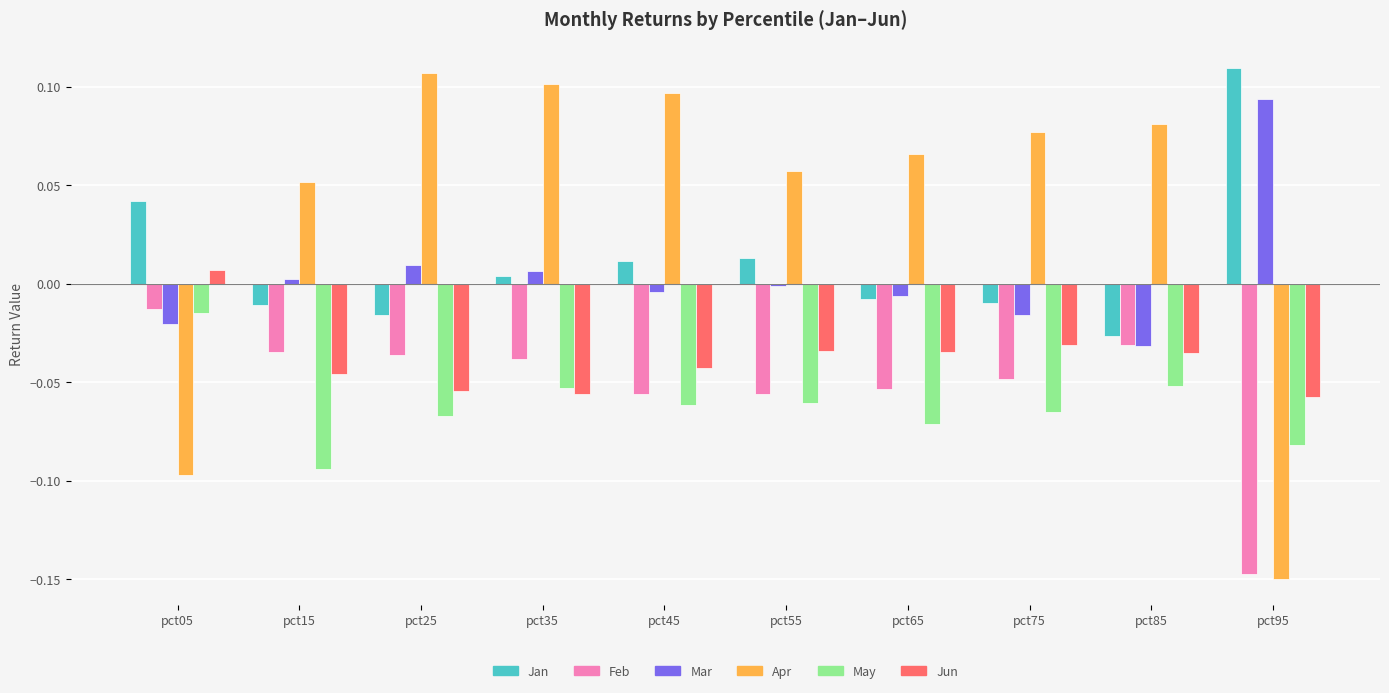

What is the difference between the maximum and minimum values in the Apr series?

0.3